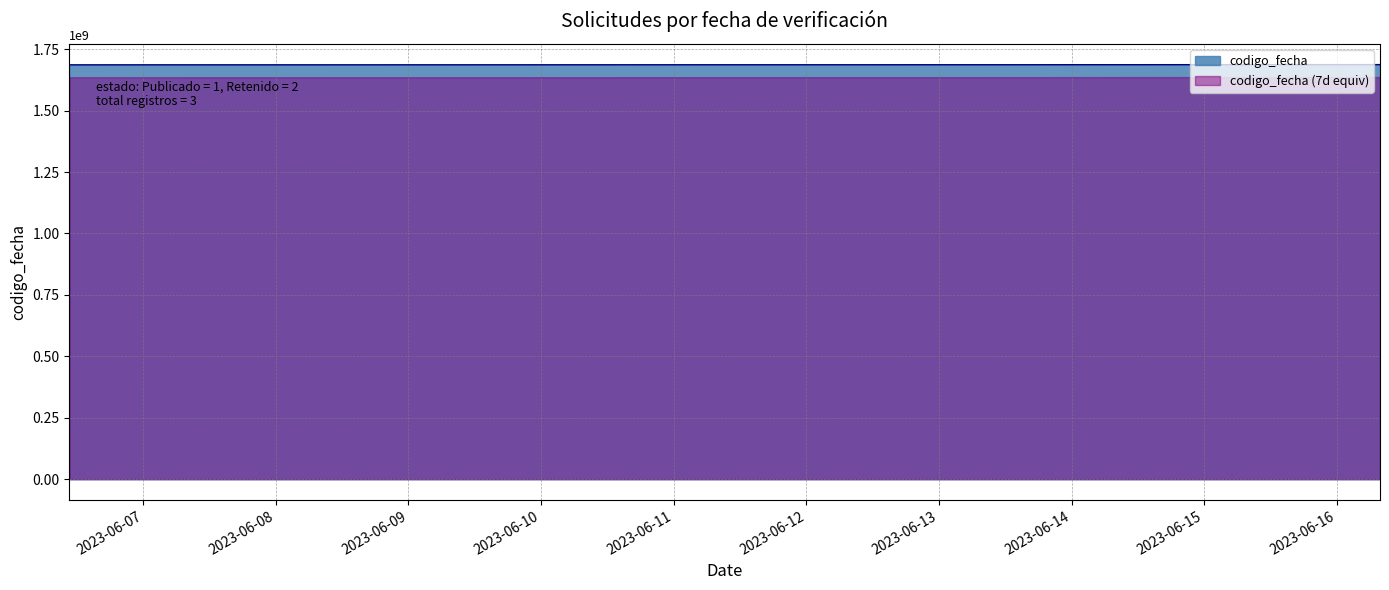

The chart shows a value of 2820448715 at 2023-06-16 07:49:05. True or false?

False